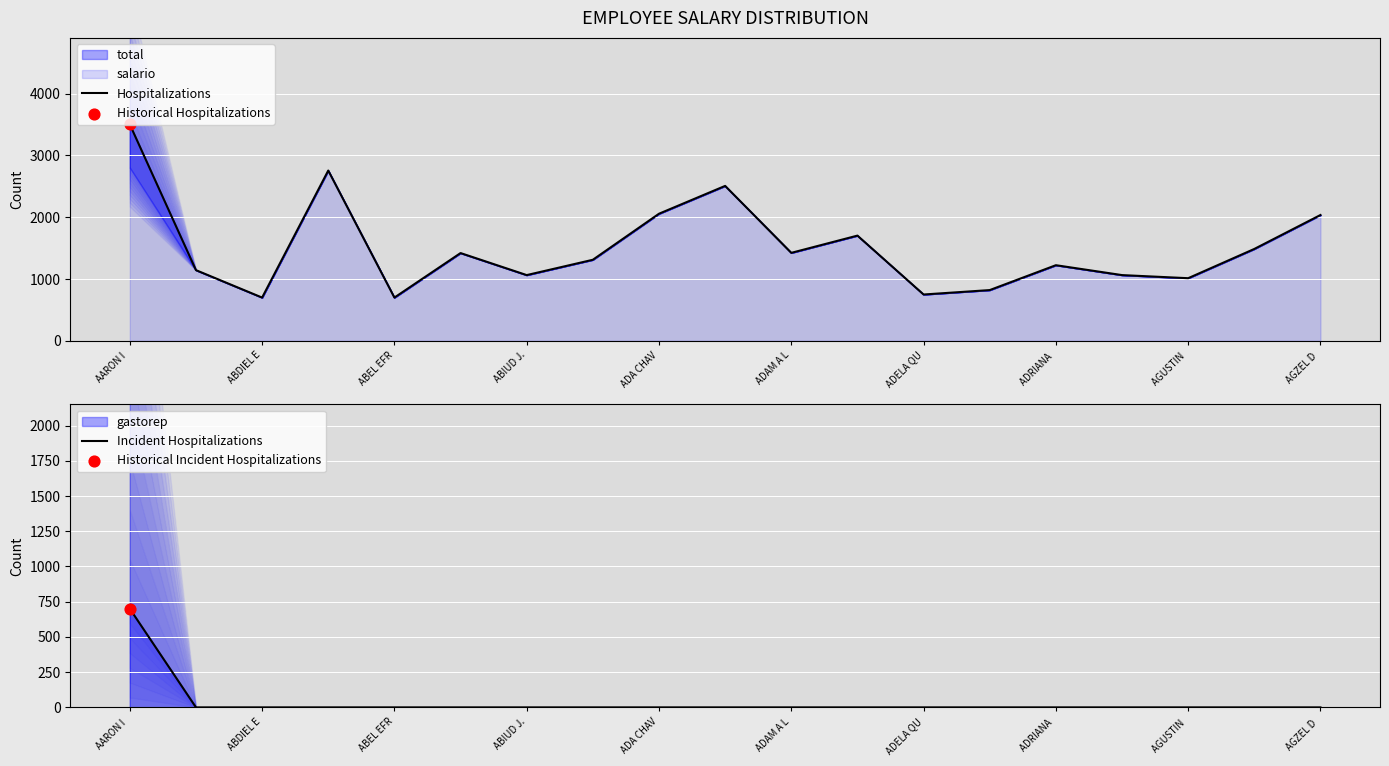

Is the value of Hospitalizations at ADRIANA  greater than the value of Incident Hospitalizations at 18?

Yes